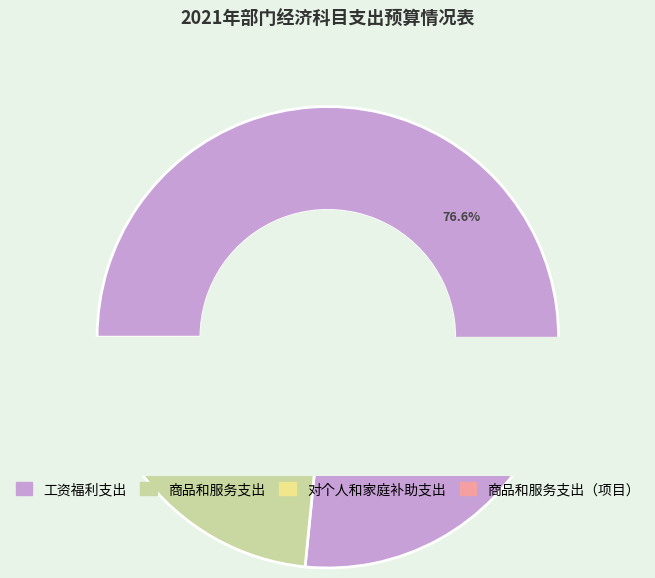

How many segments does this pie chart have?

4